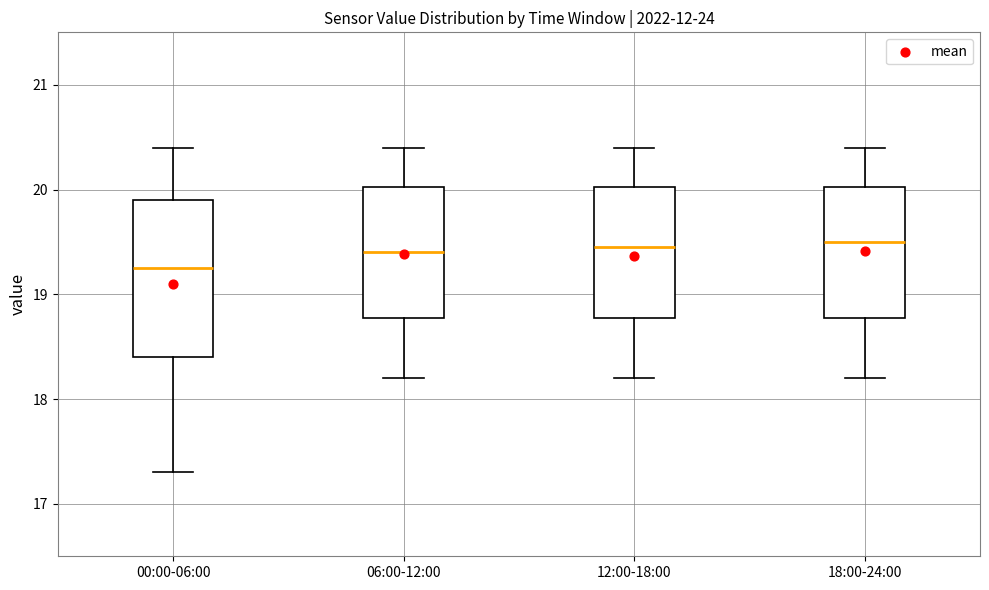

Where is the lower edge of the box for 00:00-06:00 on the y-axis? The values are not printed on the chart, so give them approximately, as read against the axis.

18.4